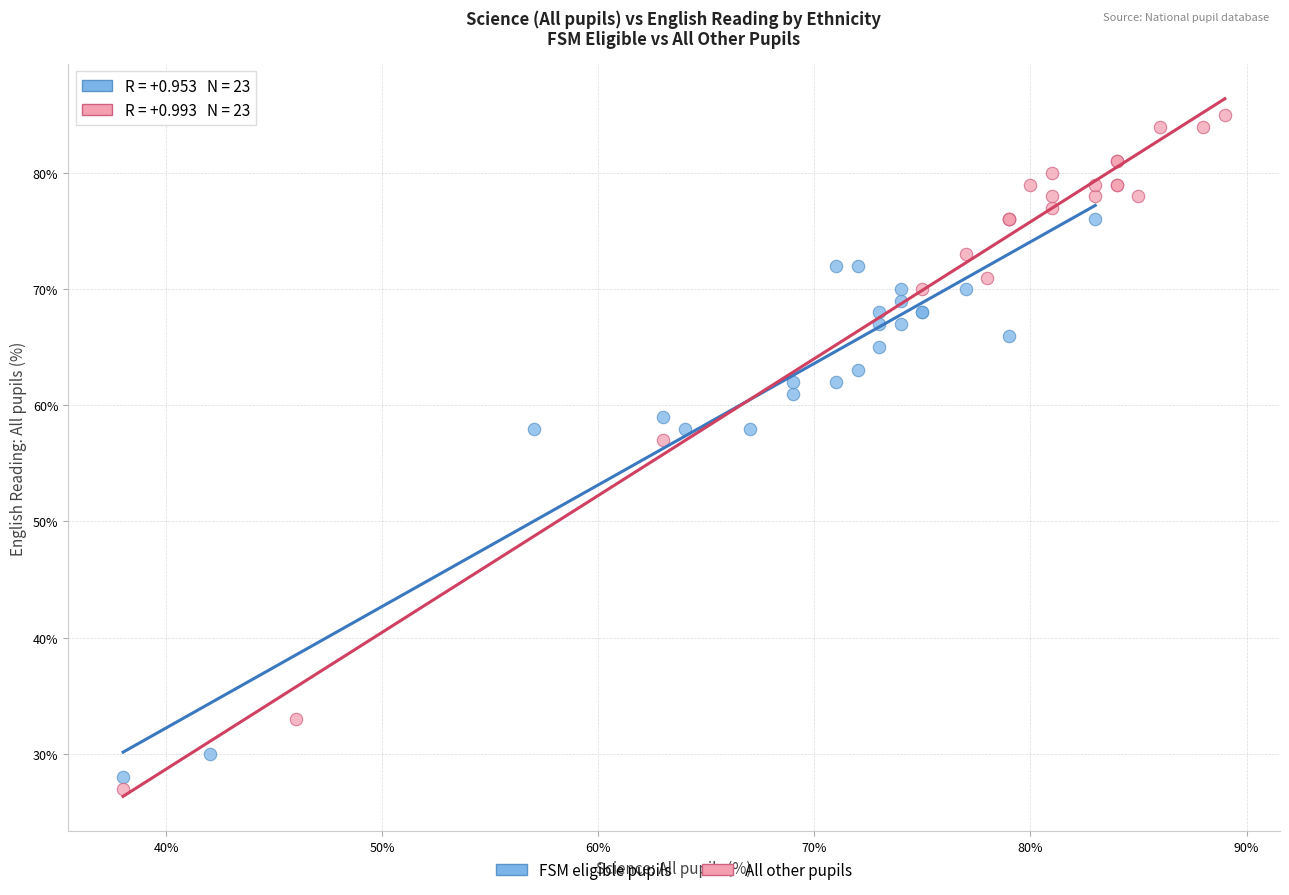

Which series reaches the maximum Y coordinate?

All other pupils